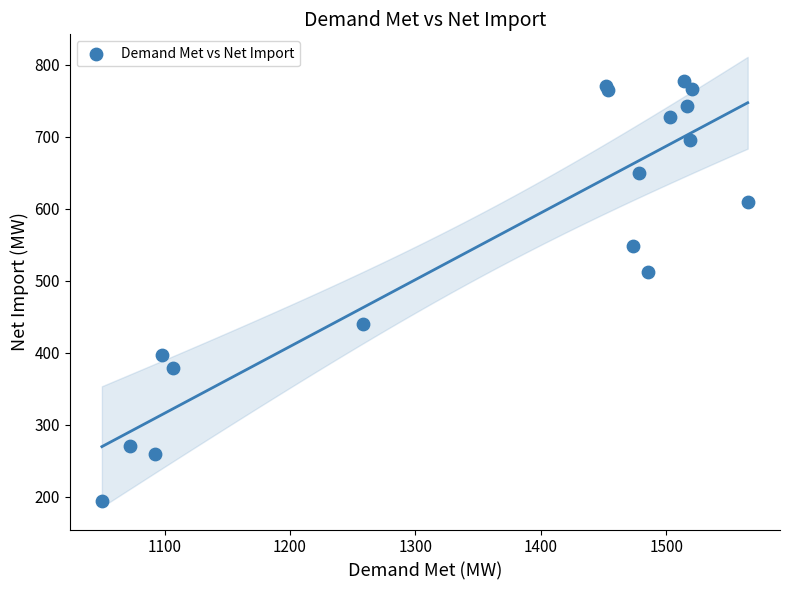

What Y value in the scatter plot is closest to 486?

511.8